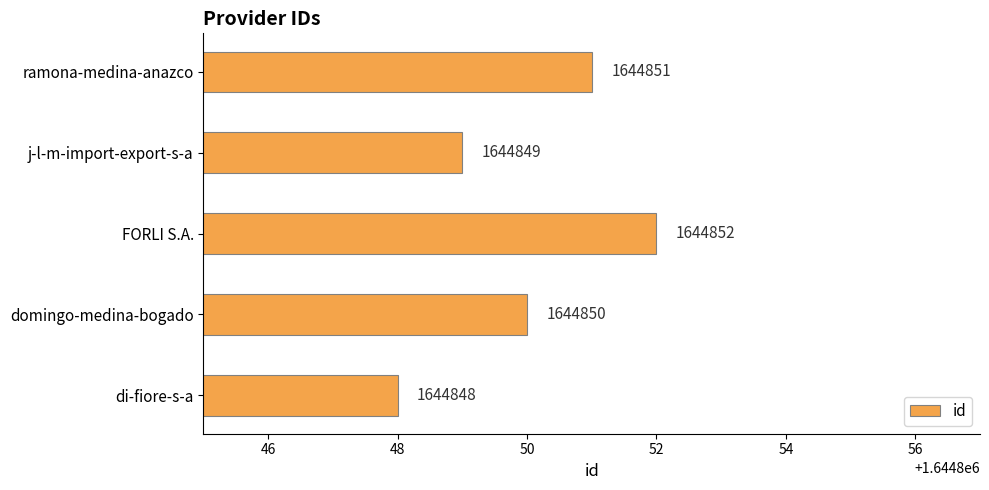

What is the minimum value shown in the chart?

1644848